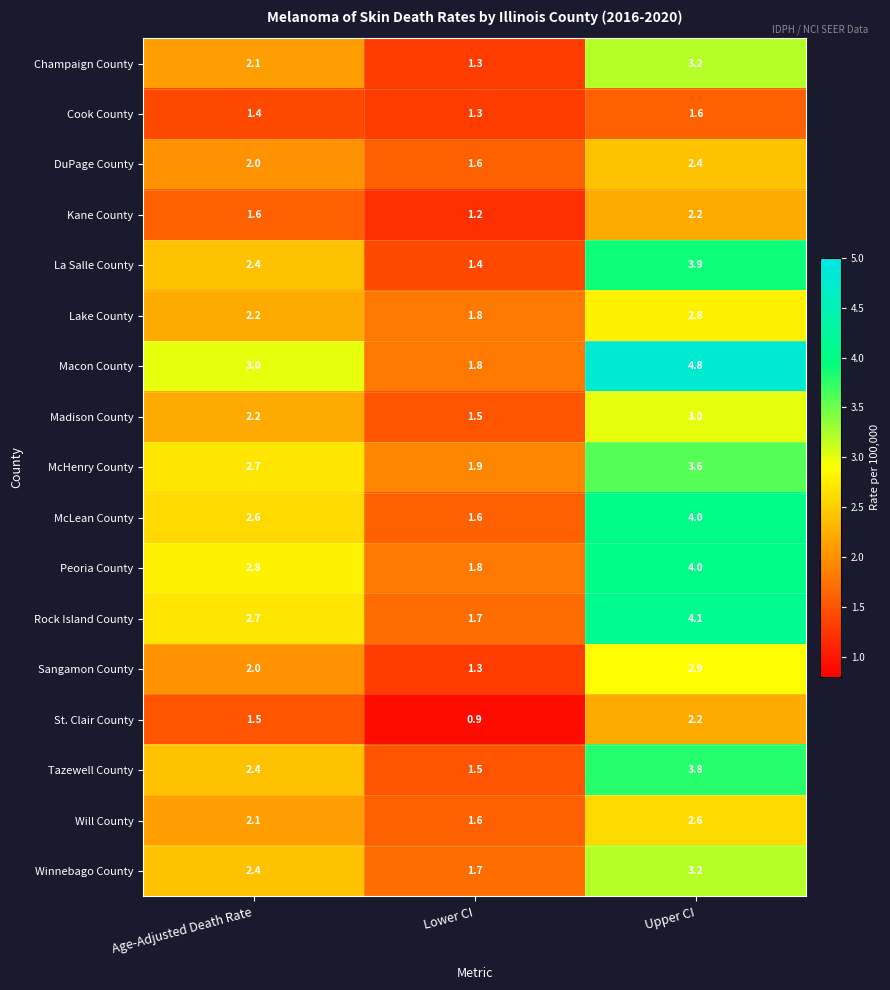

What is the difference between the highest and lowest values at Lower CI?

1.0